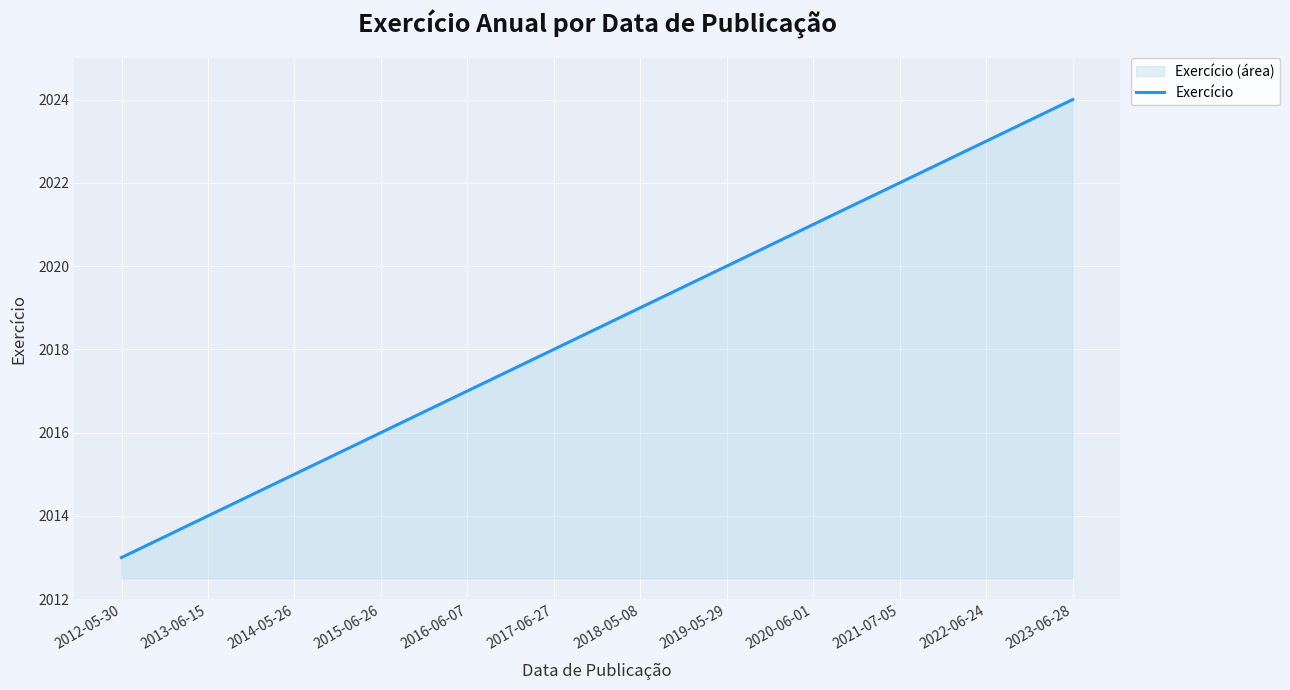

At which label is the value closest to 2018?

2017-06-27